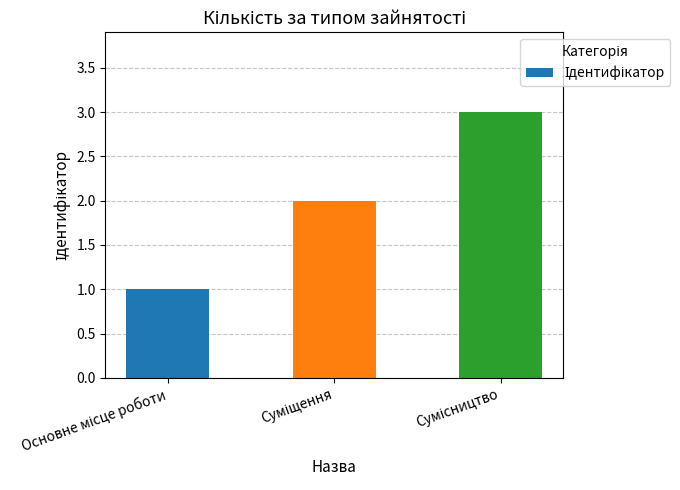

What is the average value?

2